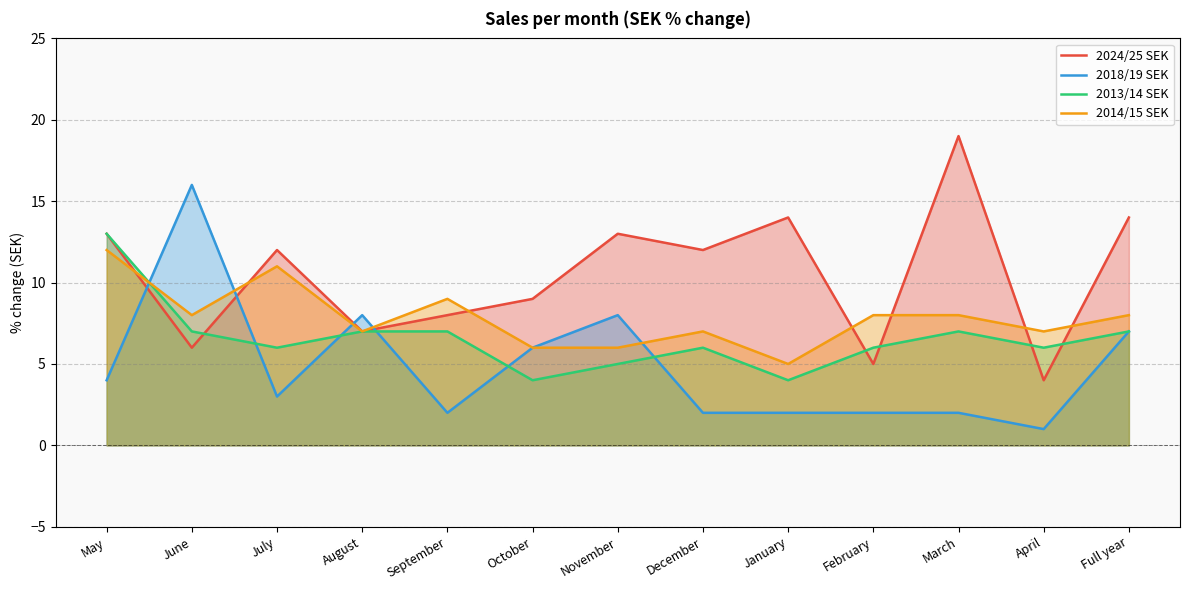

Which series has the largest range (max minus min)?

2024/25 SEK